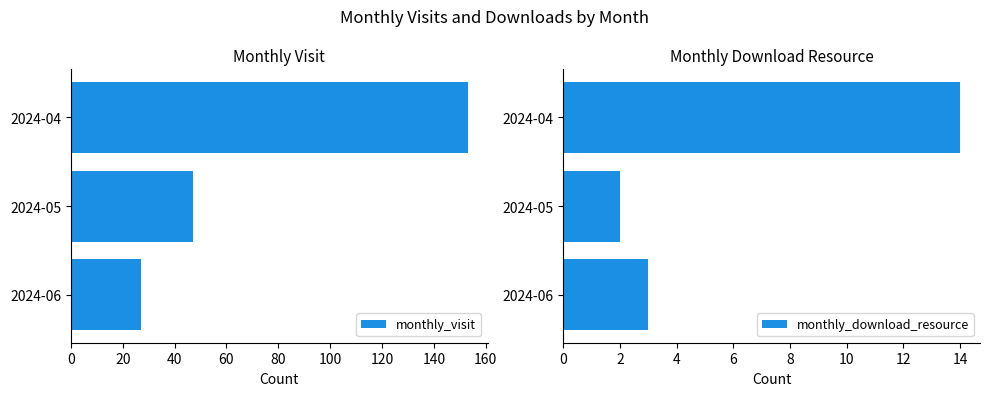

The monthly_download_resource series shows 2 at 2024-05. True or false?

True